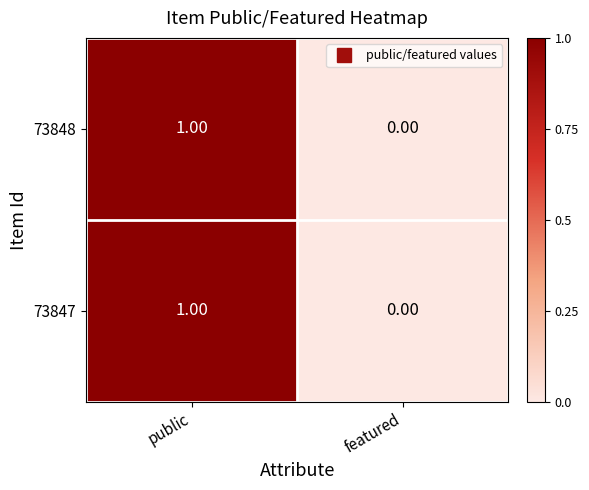

Rank the categories by 73847 value from highest to lowest.

public, featured